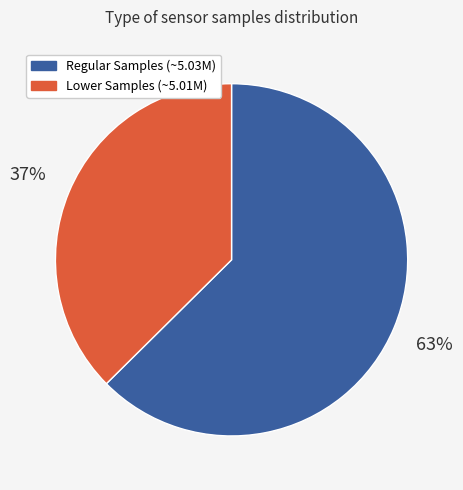

How many segments does this pie chart have?

2